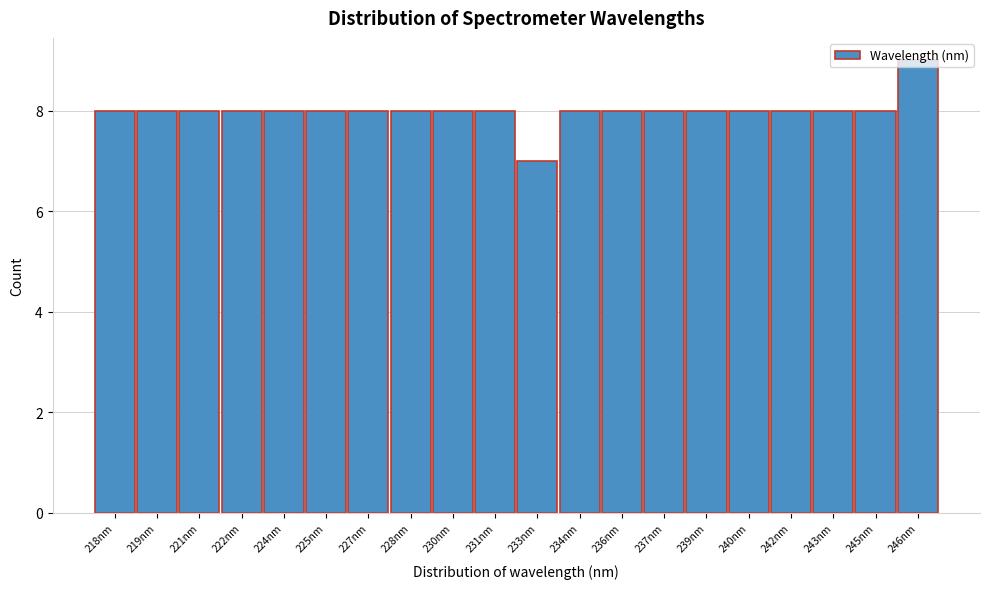

Approximately how many times larger is the value at 240nm compared to 239nm?

1.0